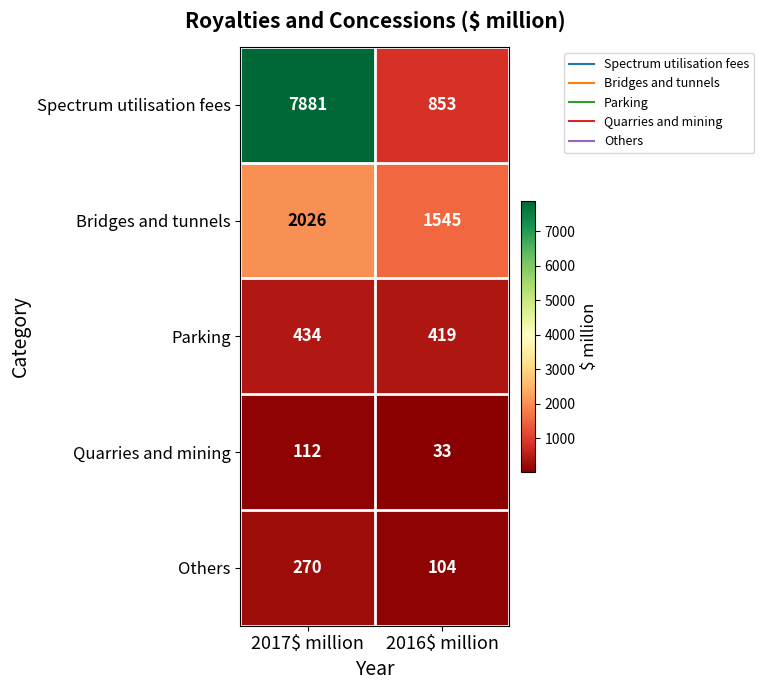

Which series has the largest total across all categories?

Spectrum utilisation fees